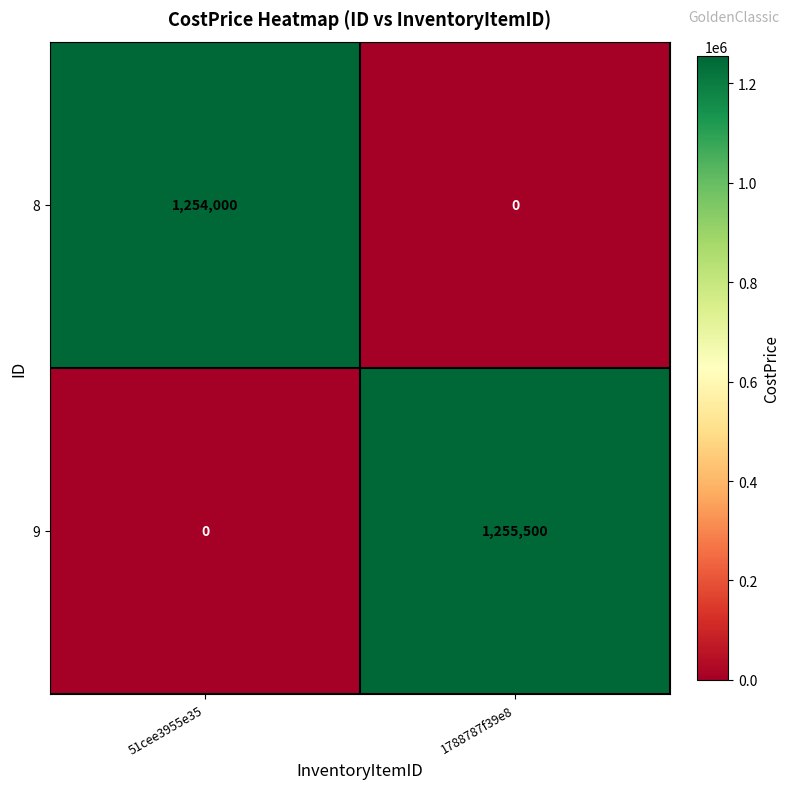

At which category does the chart reach its peak across all series?

1788787f39e8